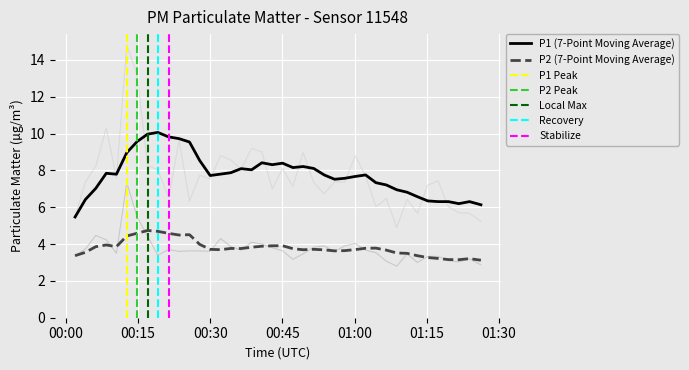

True or false: P1 (7-Point Moving Average) and P2 (7-Point Moving Average) cross at least once.

False